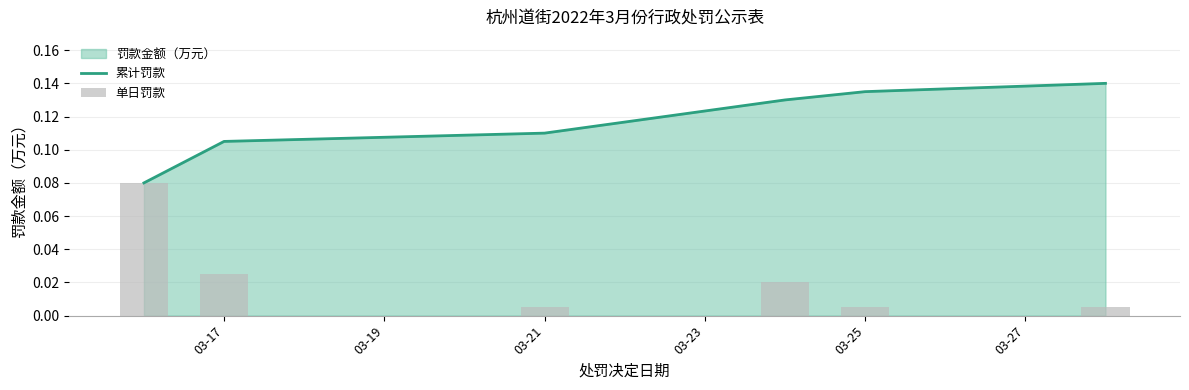

What is the sum of all 单日罚款 values?

0.1